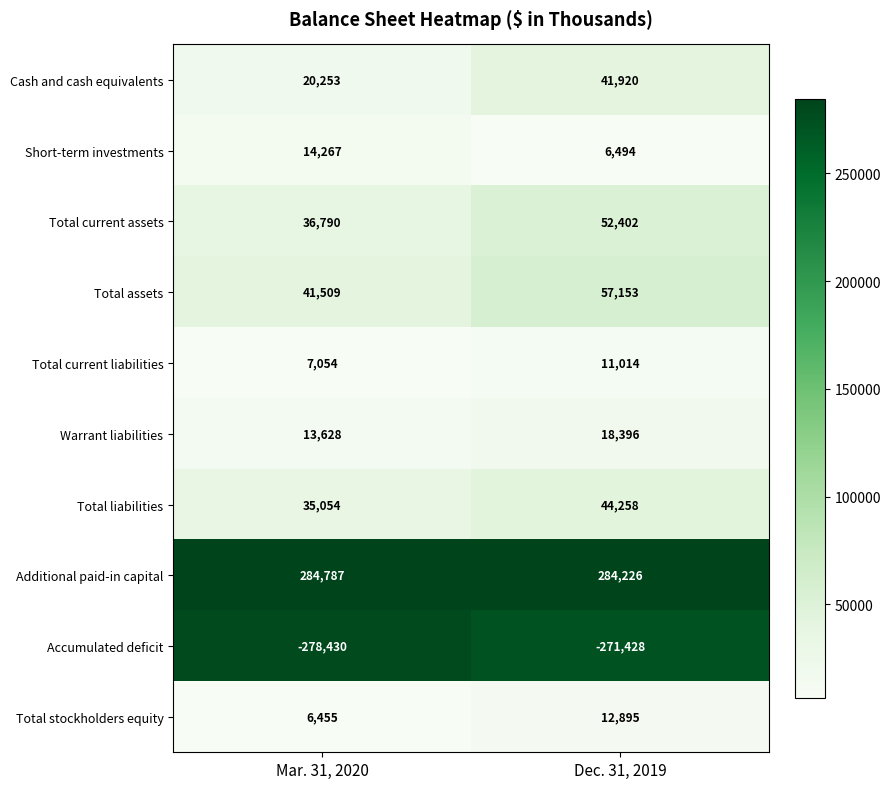

True or false: Warrant liabilities has a value of 31750 at Dec. 31, 2019.

False